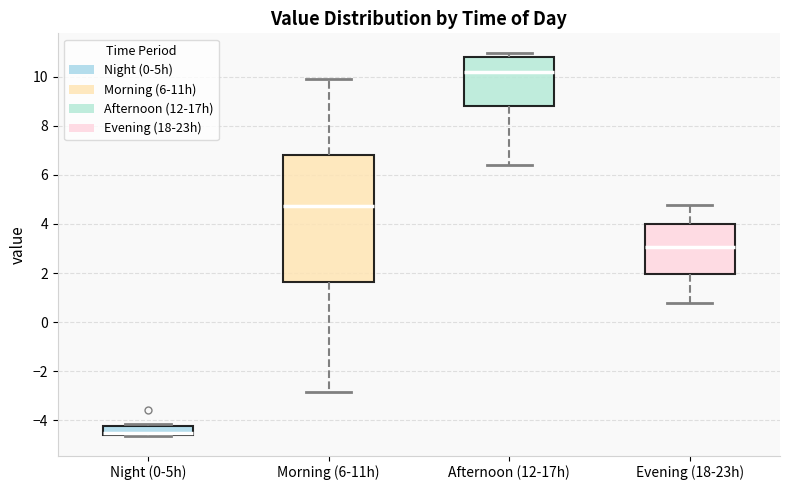

Reading left to right, read every box against the y-axis: the position of its median line, the range the box covers, and the ends of its whiskers. The values are not printed on the chart, so give them approximately, as read against the axis.

Night (0-5h): median -4.4, box -4.6 to -4.2, whiskers -4.6 to -4.2 (just above the box's upper edge)
Morning (6-11h): median 4.8, box 1.6 to 6.8, whiskers -2.8 to 9.8
Afternoon (12-17h): median 10.2, box 8.8 to 10.8, whiskers 6.4 to 11.0
Evening (18-23h): median 3.0, box 2.0 to 4.0, whiskers 0.8 to 4.8